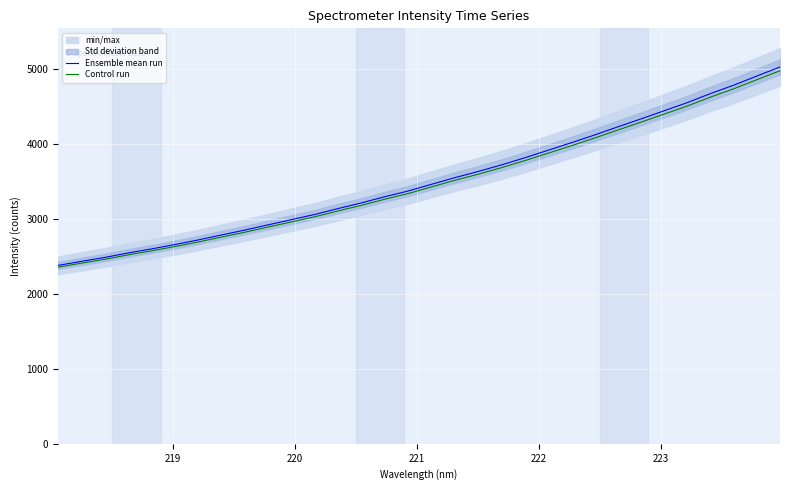

What is the maximum value for Control run?

4971.2